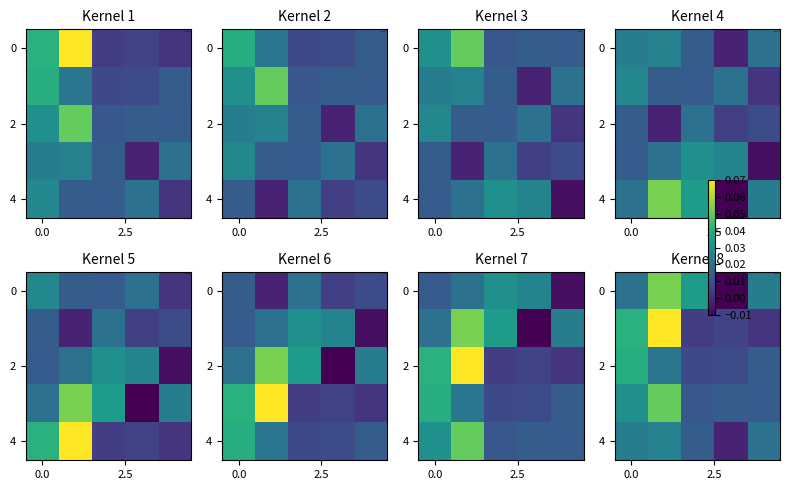

How many data points does each series have?

5